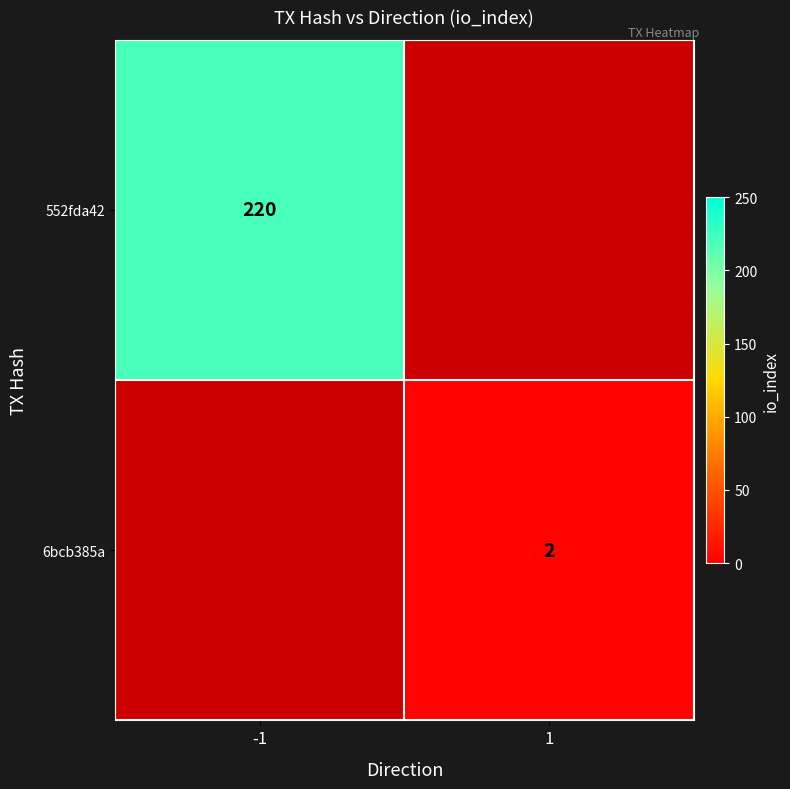

The value of 6bcb385a at 1 is 1. True or false?

False